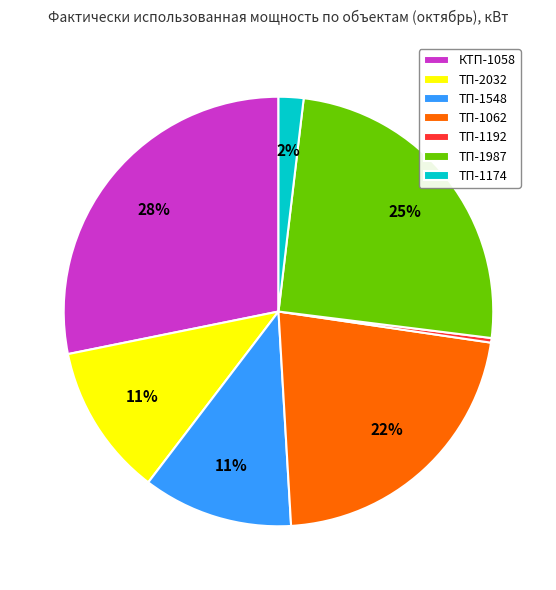

How many segments does this pie chart have?

7